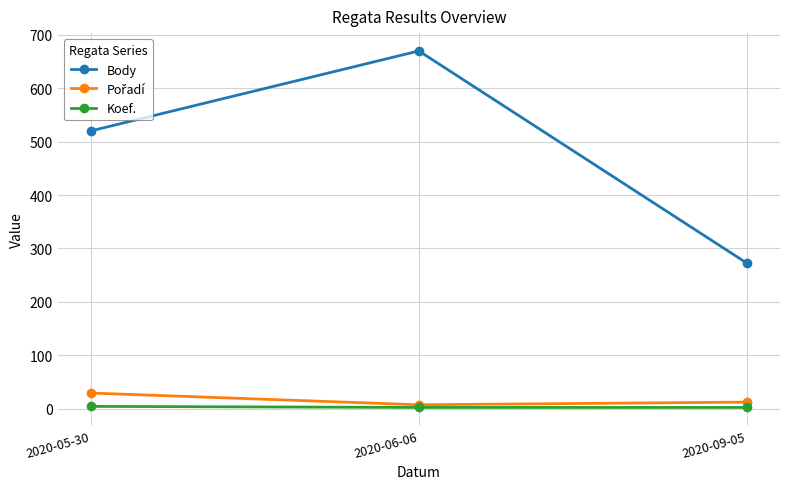

How many lines are shown in the chart?

3